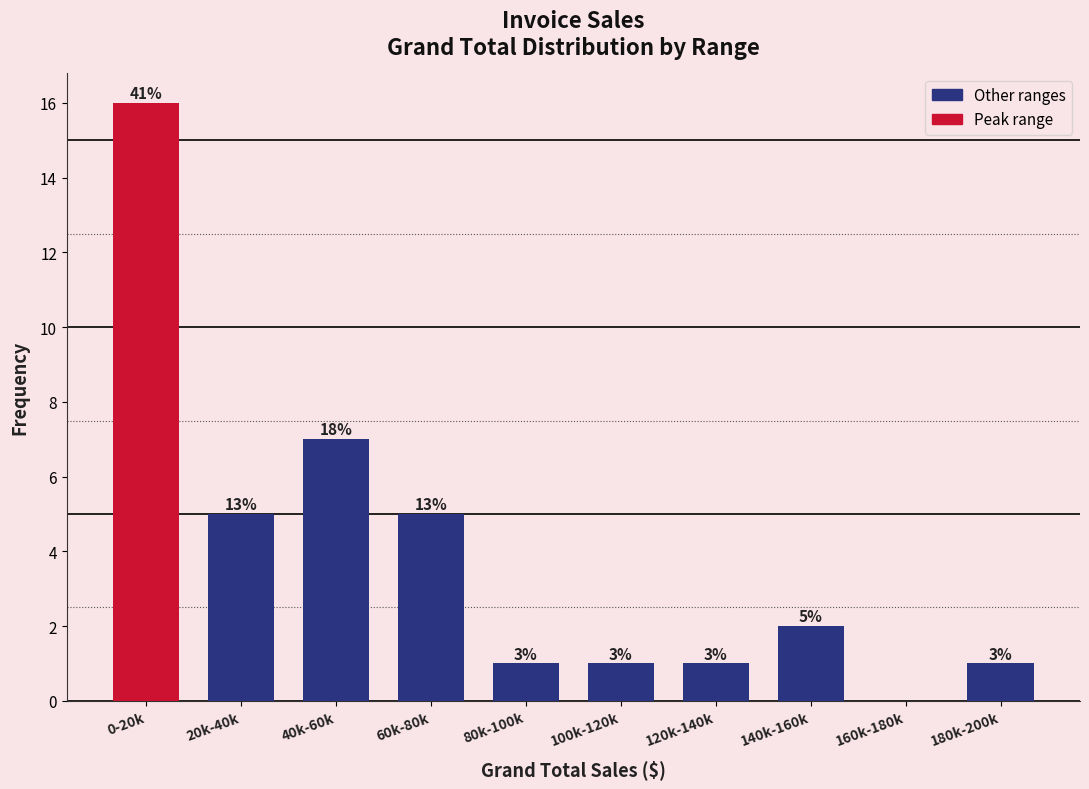

Are the bars horizontal?

No